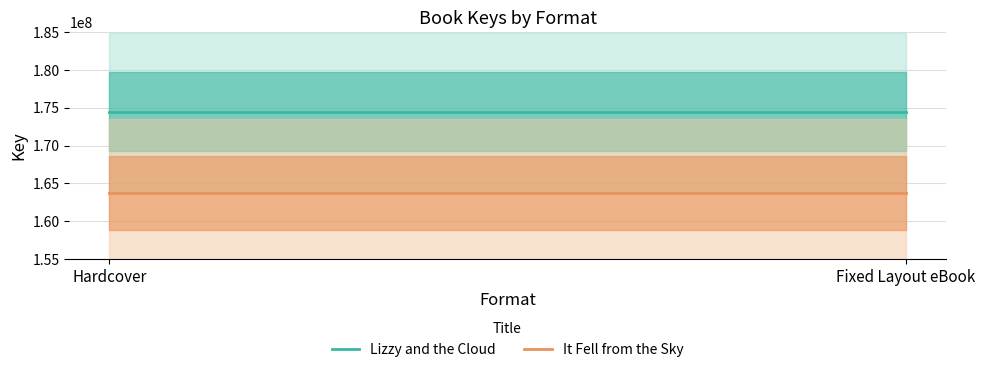

The Lizzy and the Cloud series shows 174466844 at Fixed Layout eBook. True or false?

True